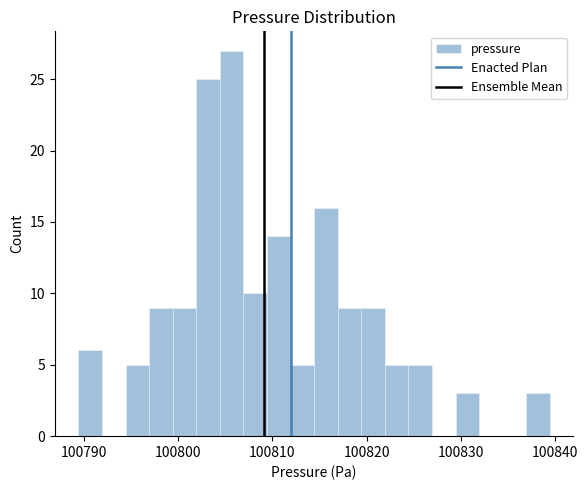

Around what value on the x-axis is the tallest bar? Give the approximate position of its centre, as read against the axis.

100806